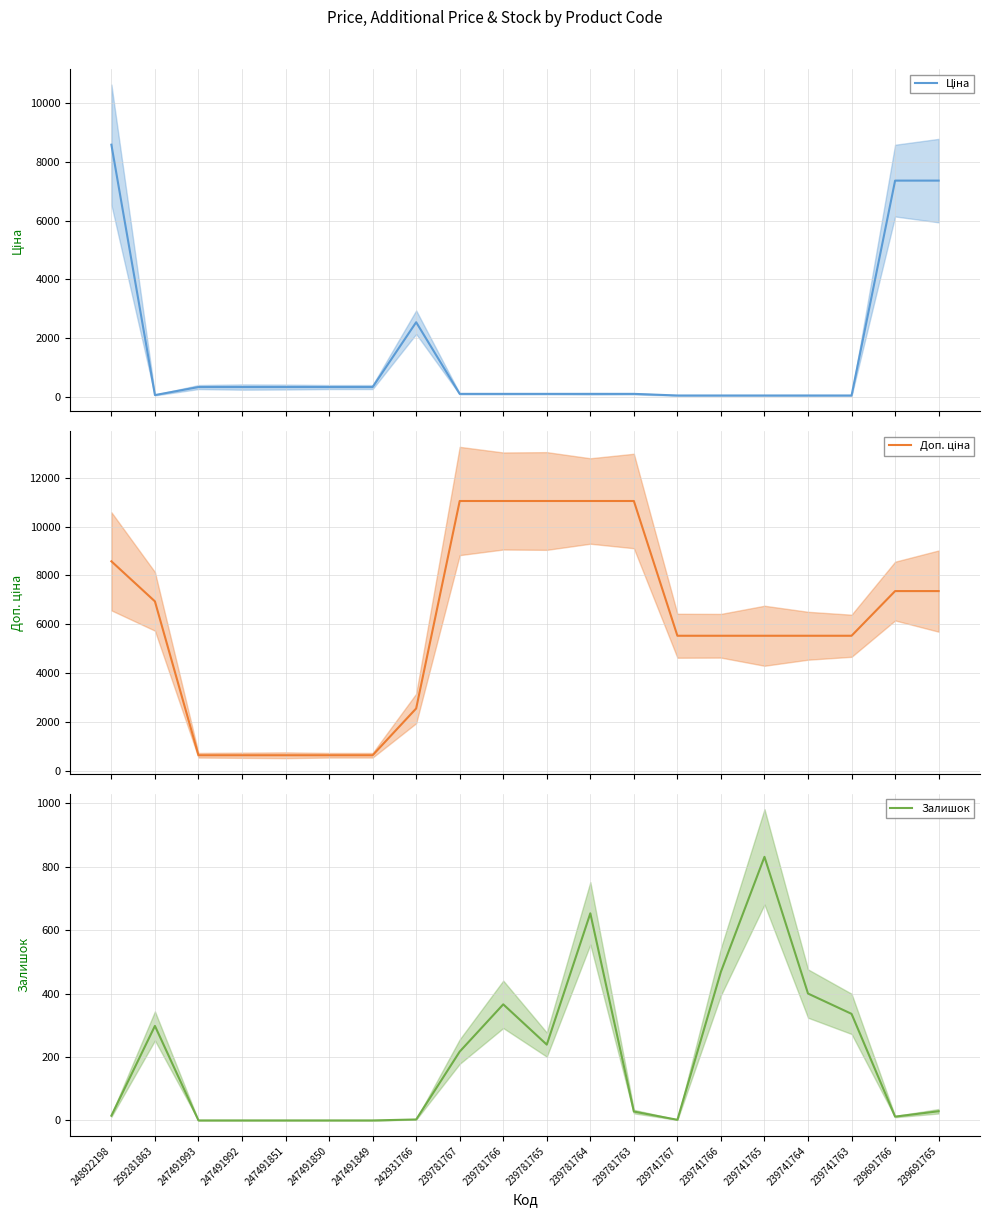

At which category does Ціна reach its first local valley?

259281863